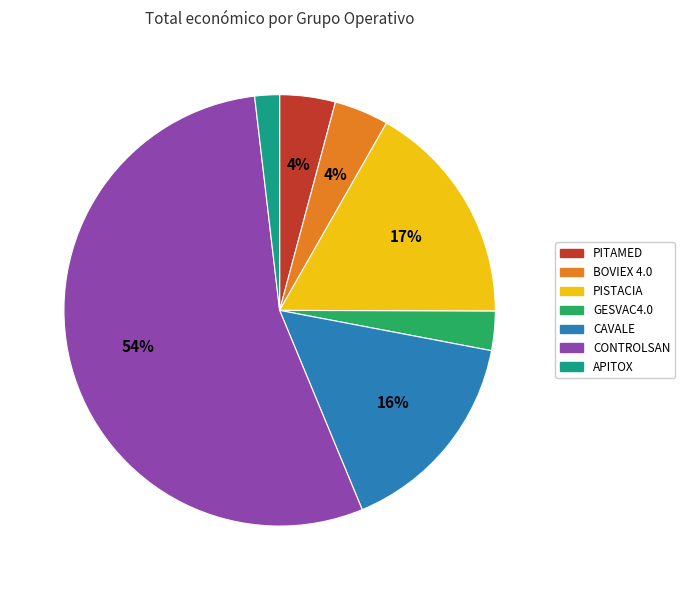

Which category has the biggest portion of the pie?

CONTROLSAN